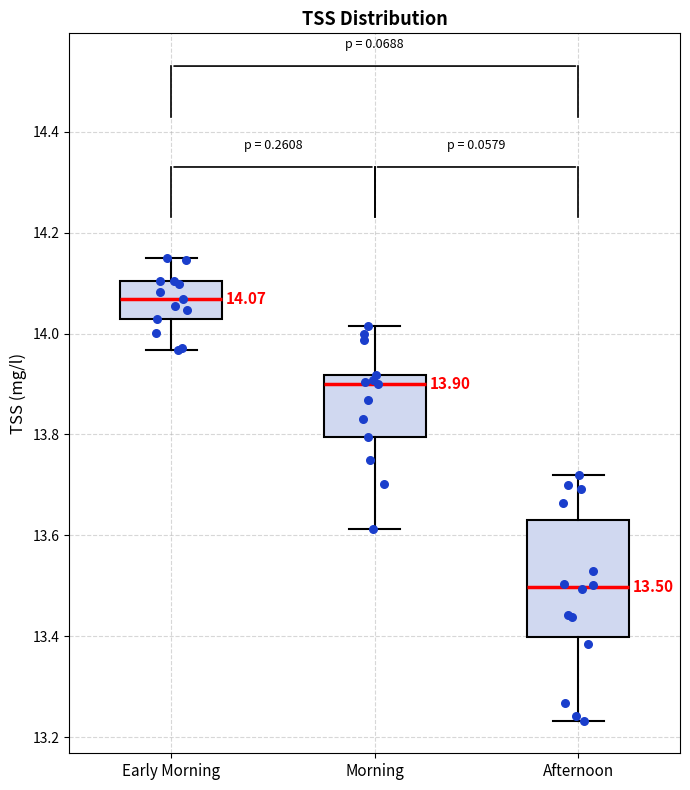

Which box has the highest median line?

Early Morning